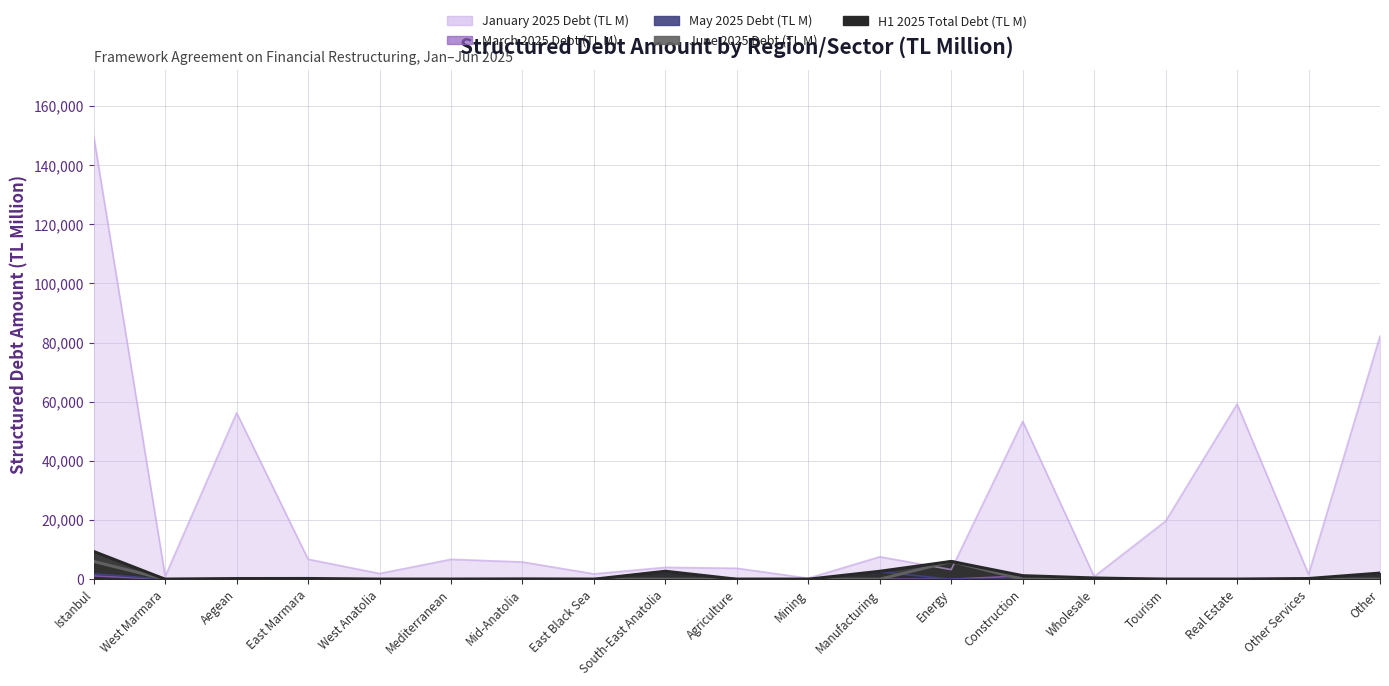

What is the label of the 7th point from the right?

Energy